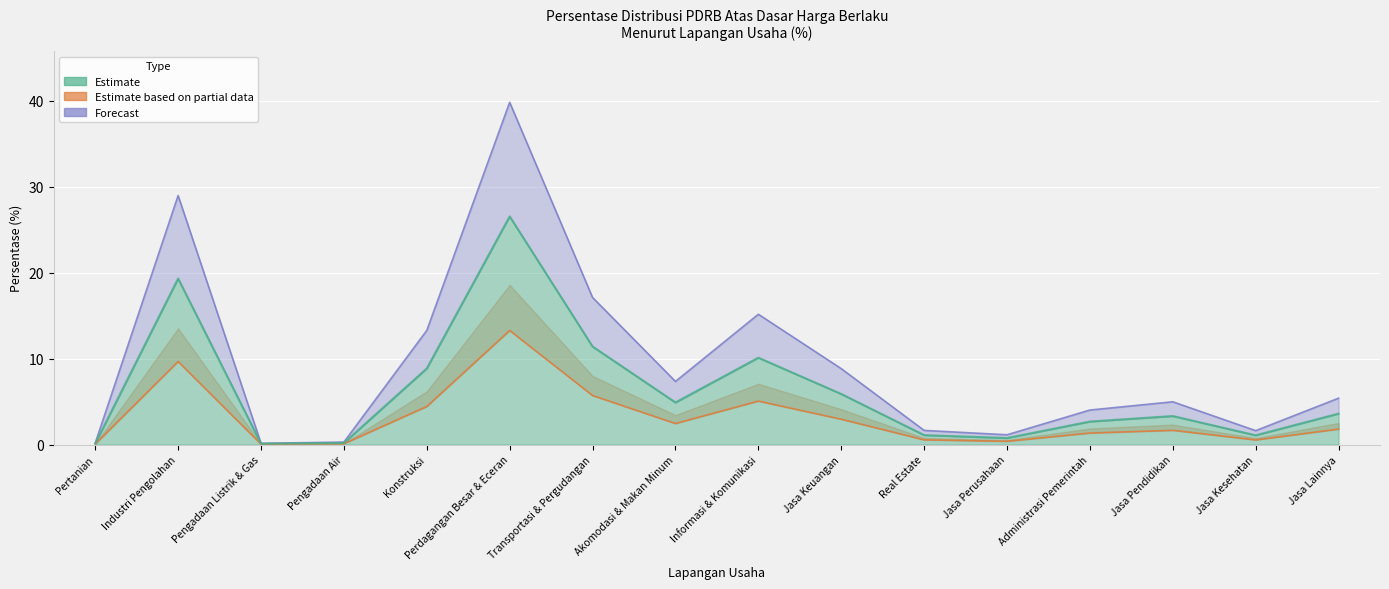

True or false: Estimate and Forecast intersect in this chart.

False